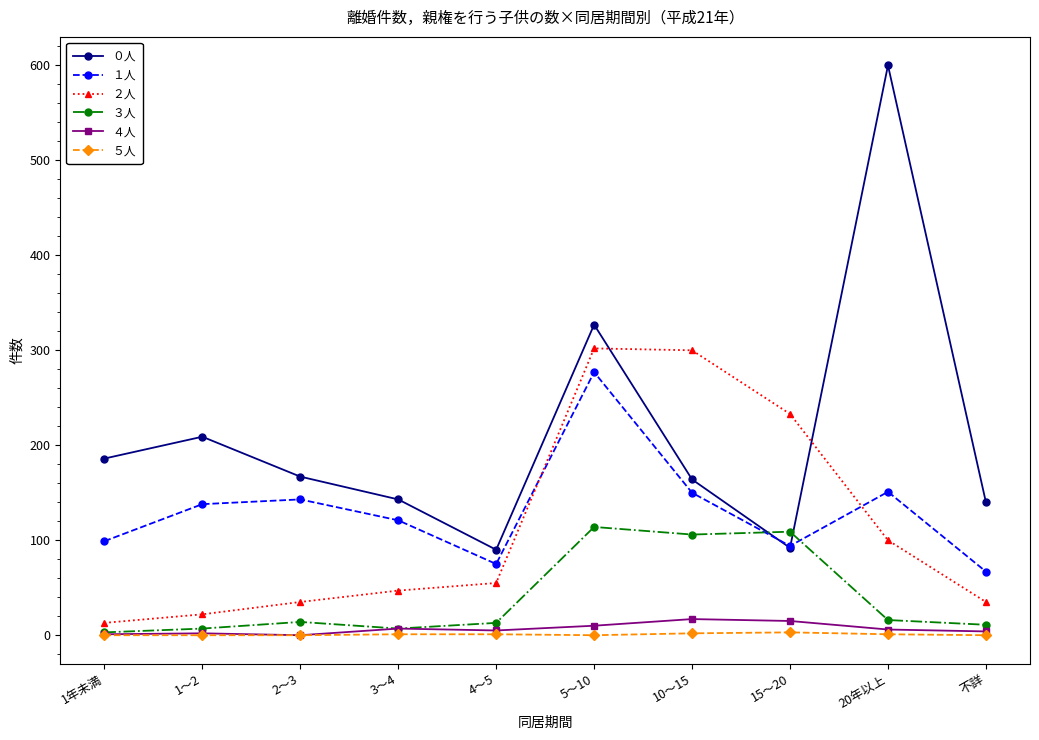

Which series has the largest total across all categories?

０人